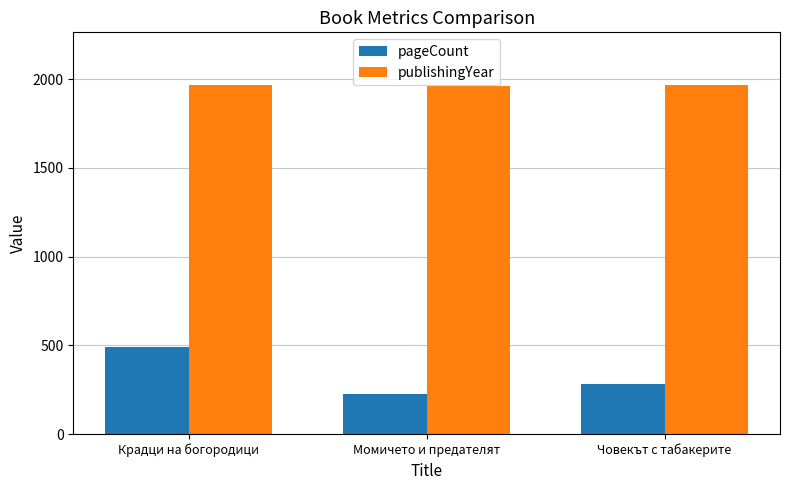

Read the publishingYear value at Човекът с табакерите.

1966